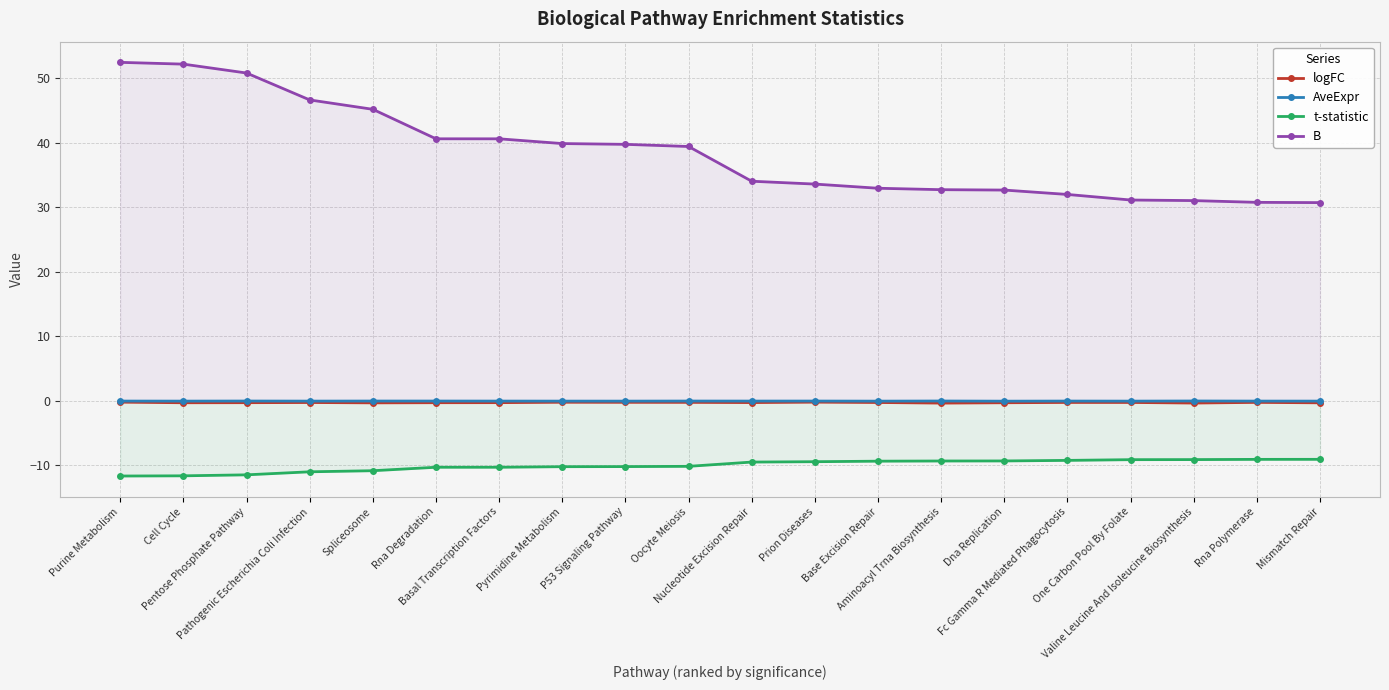

Which series has the widest spread of values?

B